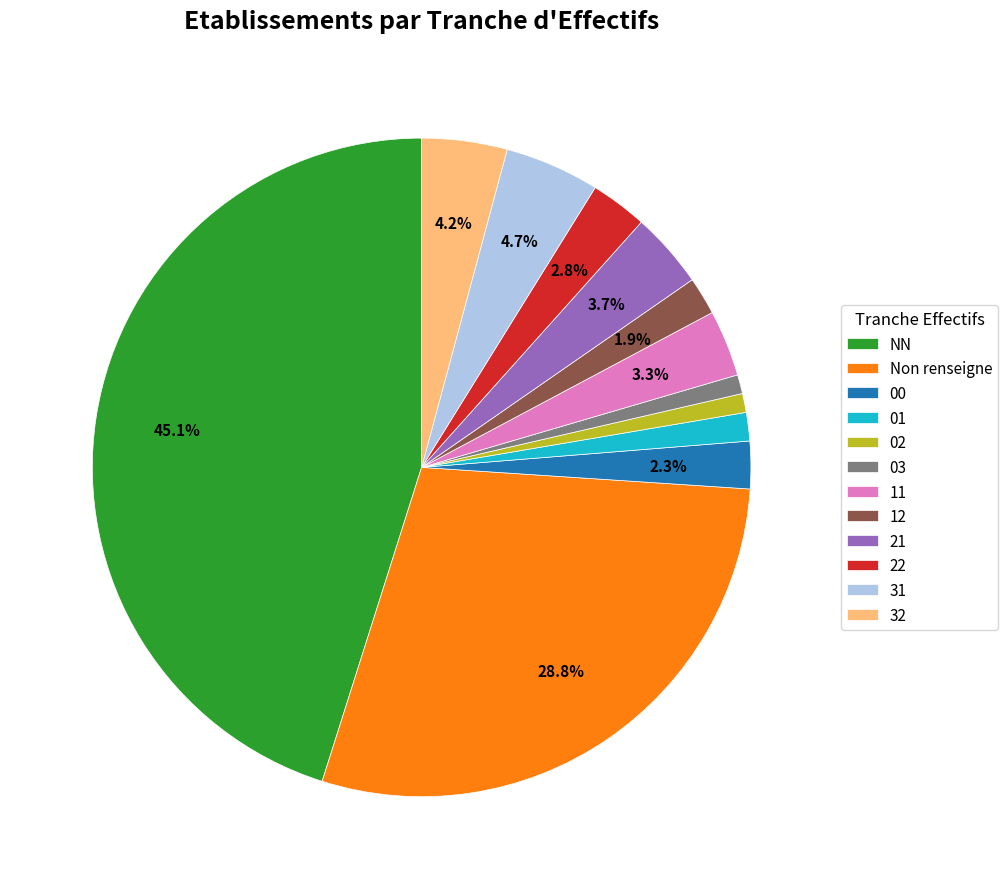

Combined, do 32 and 11 account for over 50%?

No